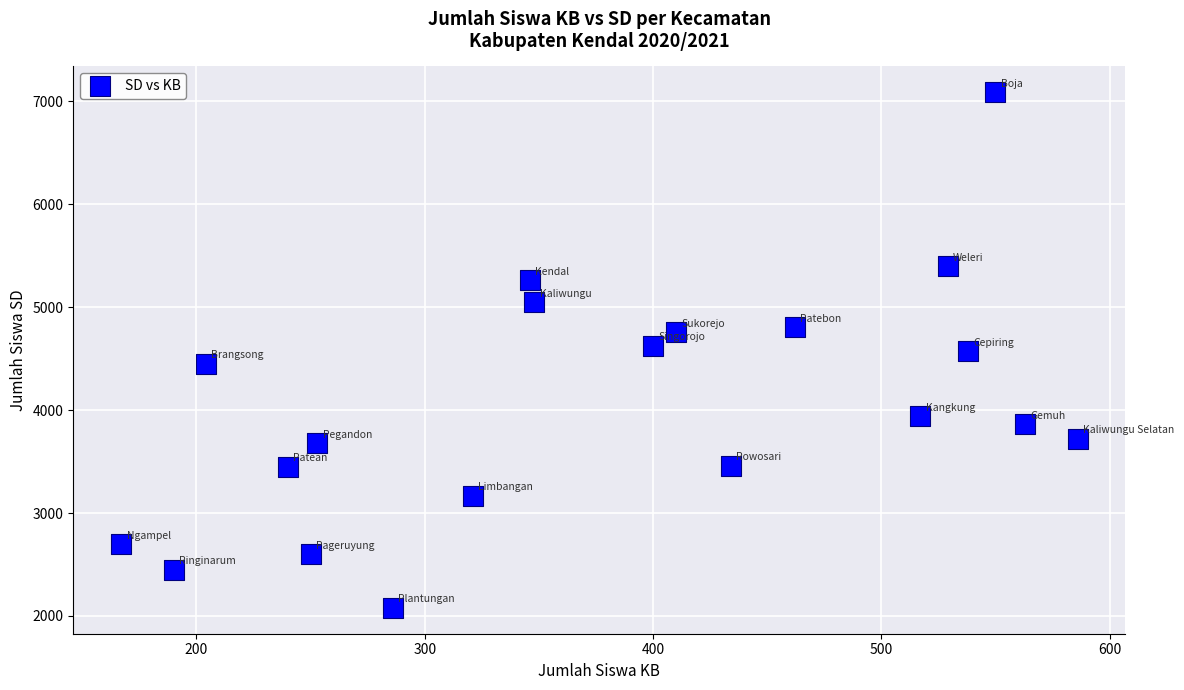

What is the range of Y values (max minus min)?

5010